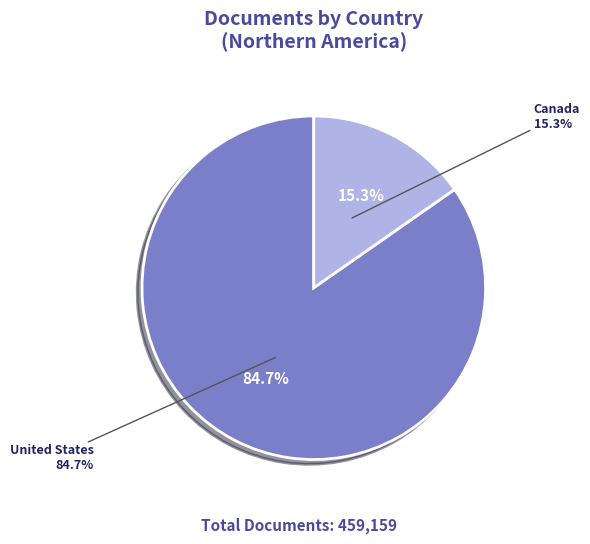

To the nearest percent, what percentage of the pie is Canada?

15%